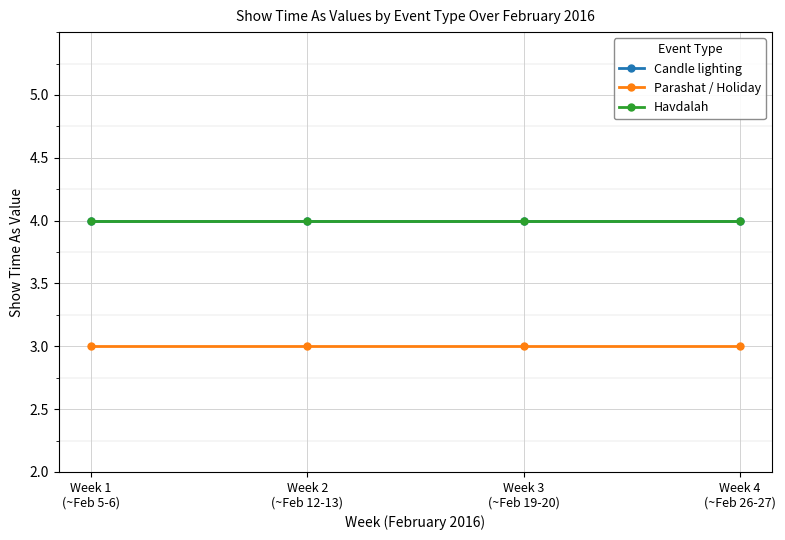

What is the label of the 1st point from the left?

Week 1
(~Feb 5-6)